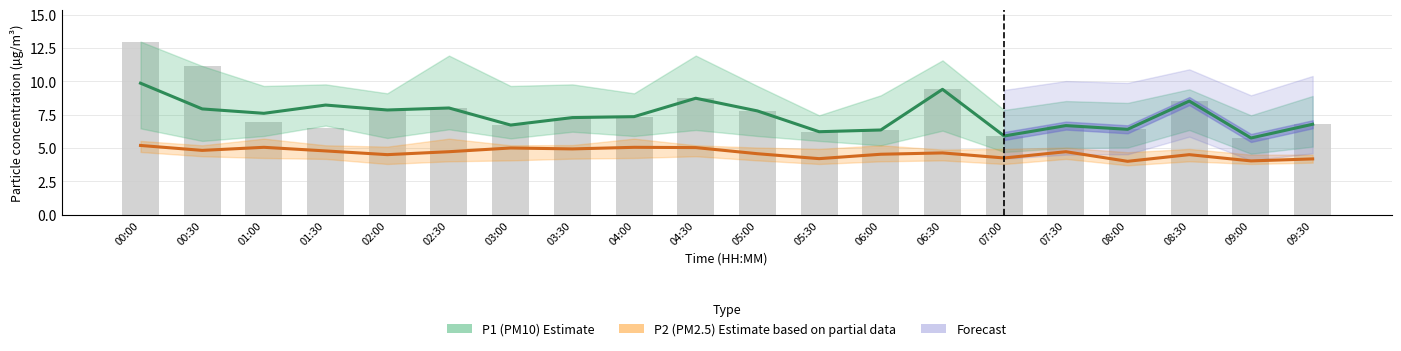

Which series has the largest total across all categories?

P1 (PM10) Estimate